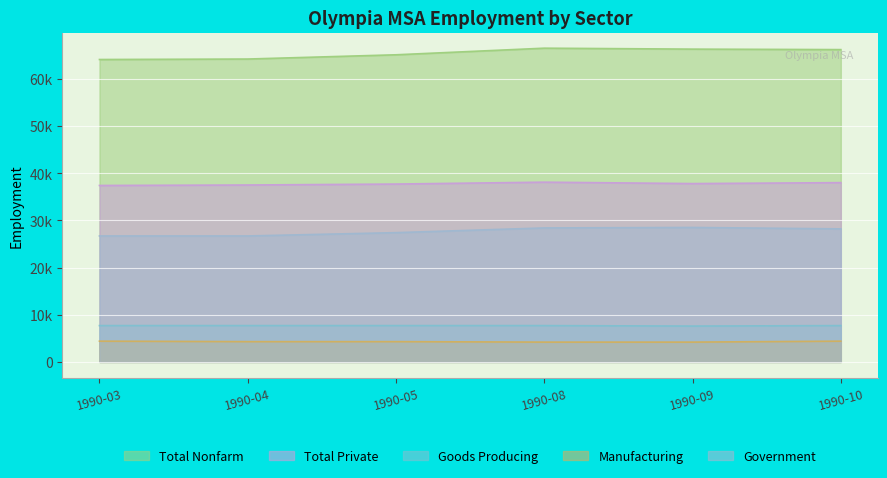

At which category is the sum across all series the highest?

1990-08